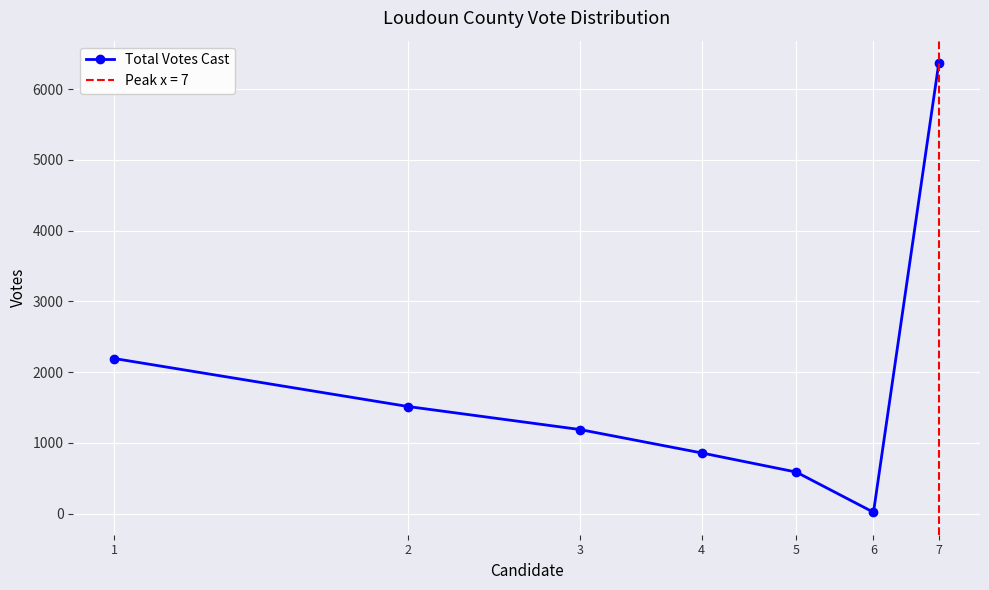

At which category does the data reach its first local valley?

6